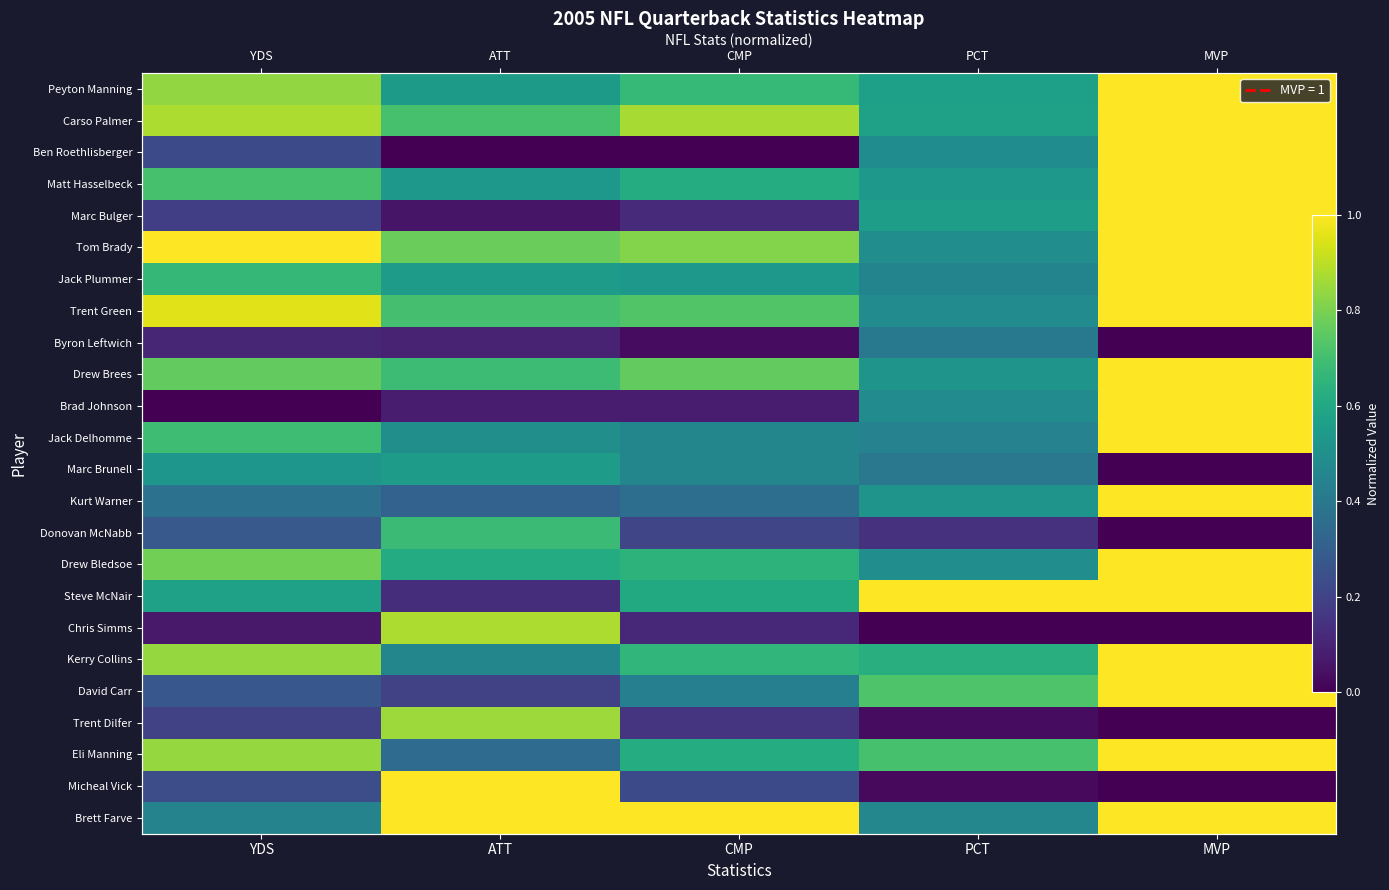

Which series changed the most between ATT and PCT?

Micheal Vick